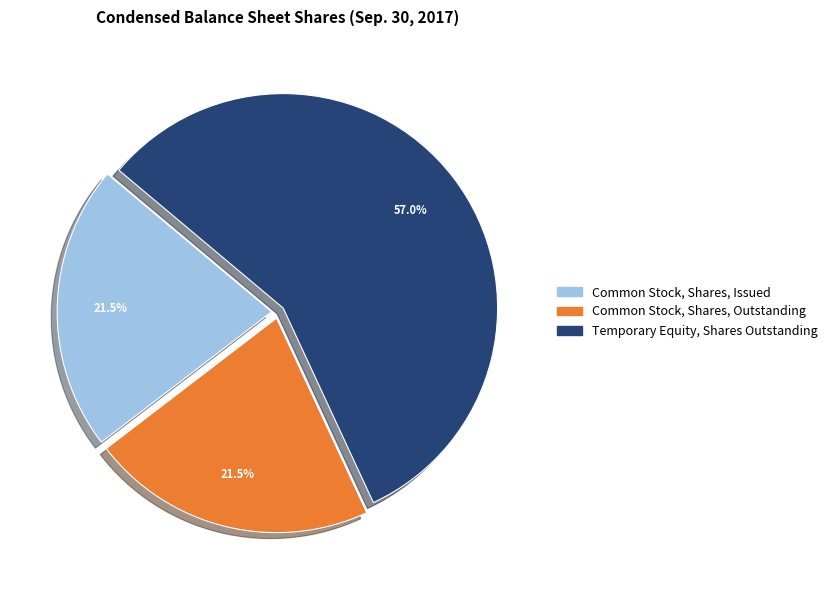

Which category has the biggest portion of the pie?

Temporary Equity, Shares Outstanding